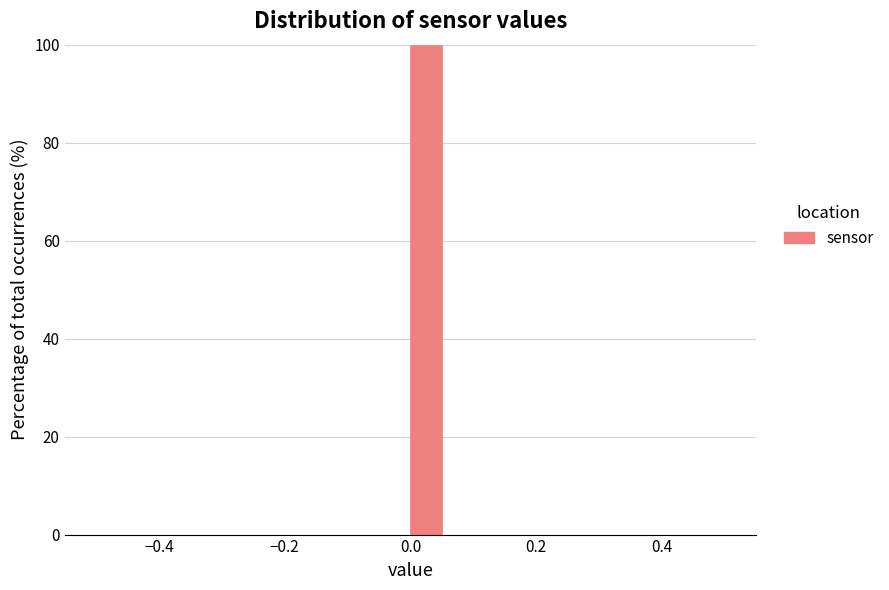

Around what value on the x-axis is the tallest bar? Give the approximate position of its centre, as read against the axis.

0.02